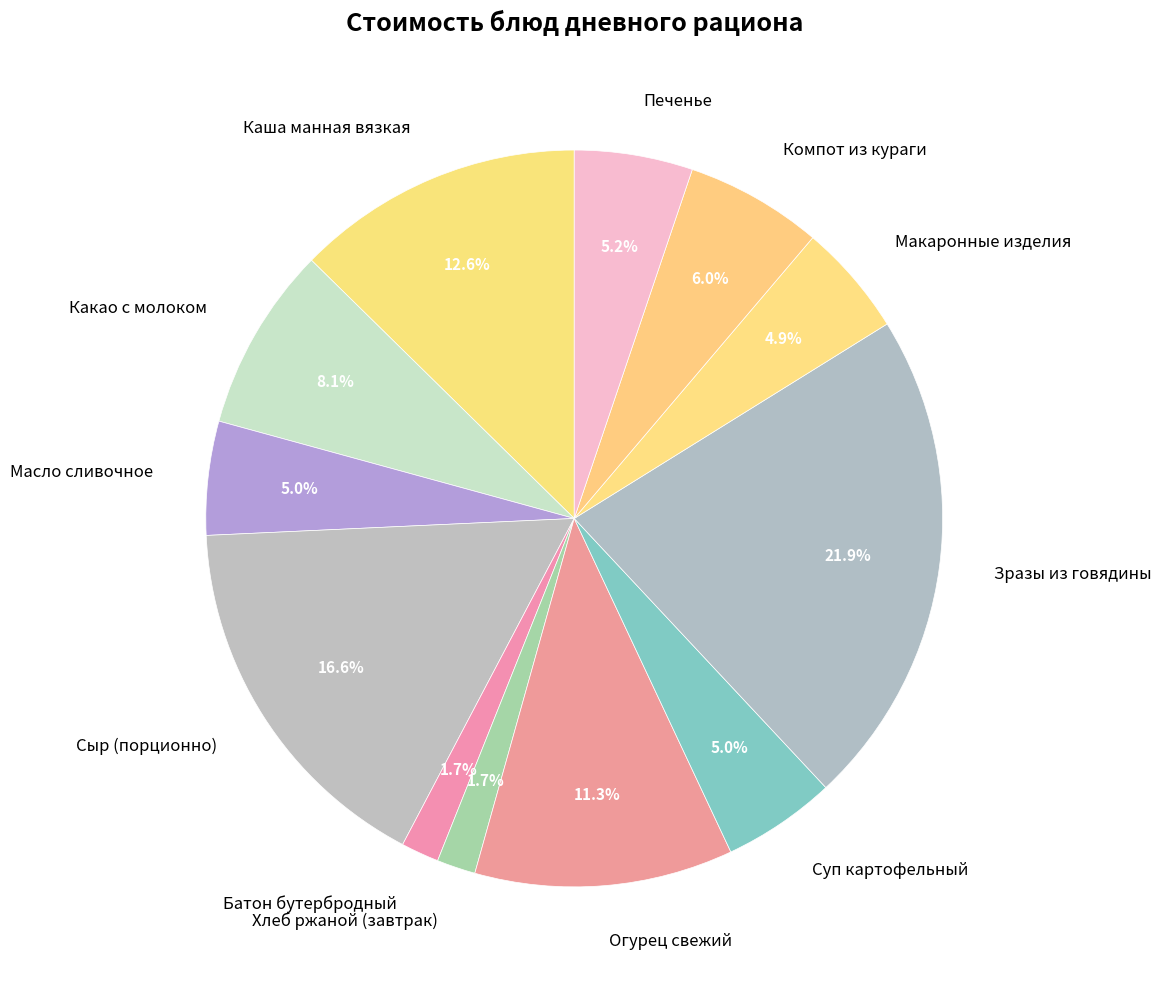

Is there any slice that represents more than half of the pie?

No